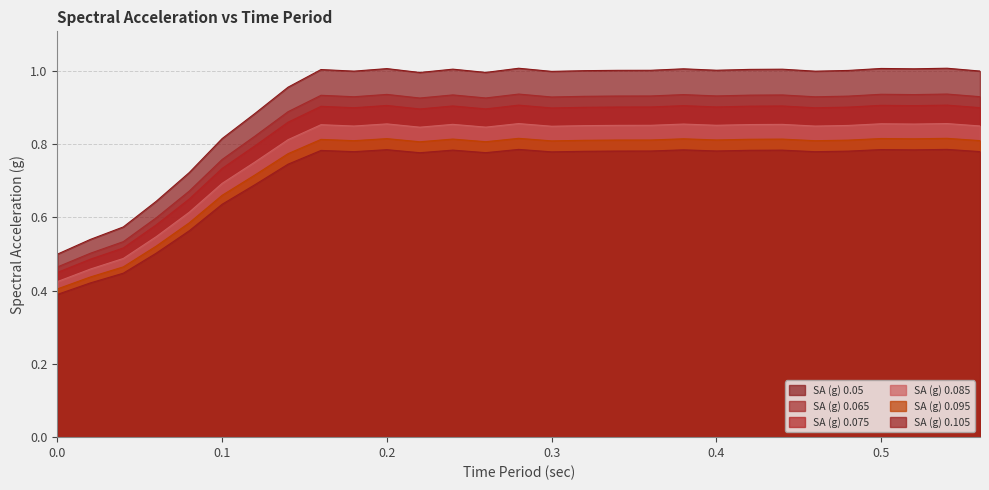

What are all the series names shown in the legend?

SA (g) 0.05, SA (g) 0.065, SA (g) 0.075, SA (g) 0.085, SA (g) 0.095, SA (g) 0.105